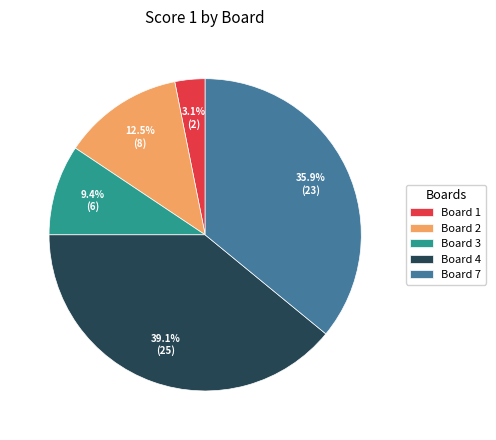

Between Board 2 and Board 1, which is larger?

Board 2